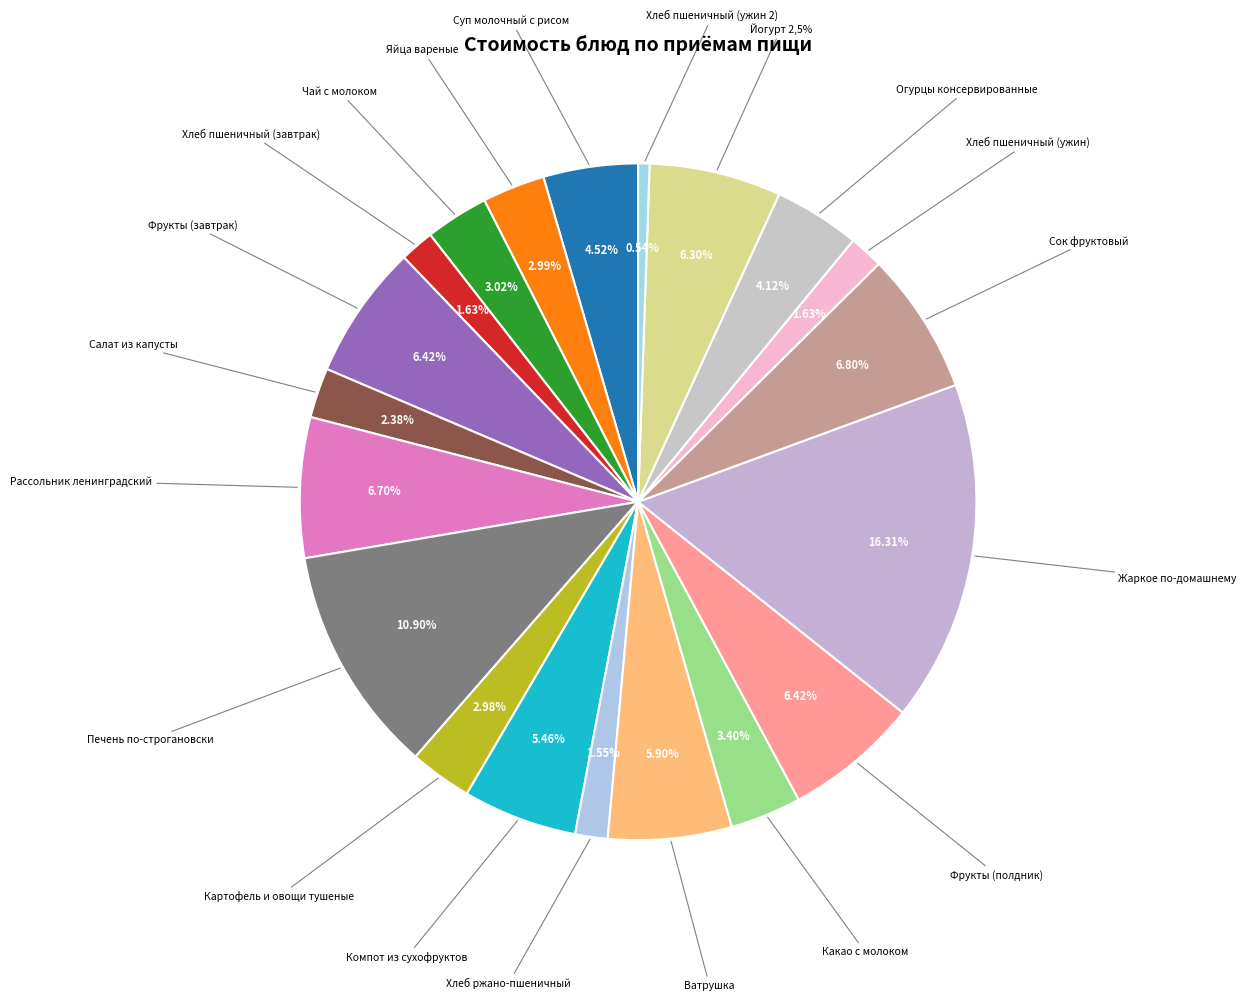

To the nearest percent, what is the average slice percentage?

5%